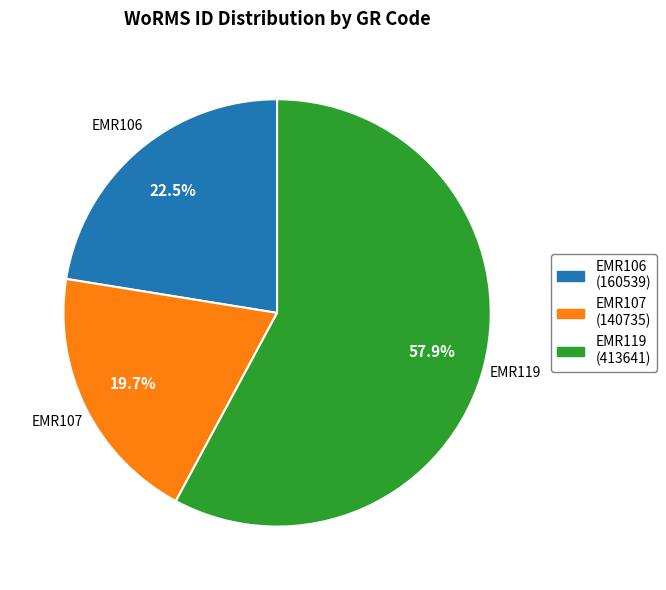

Does any single category account for the majority?

Yes